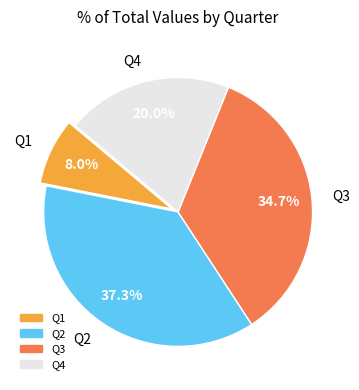

To the nearest percent, what percentage of the pie is Q3?

35%